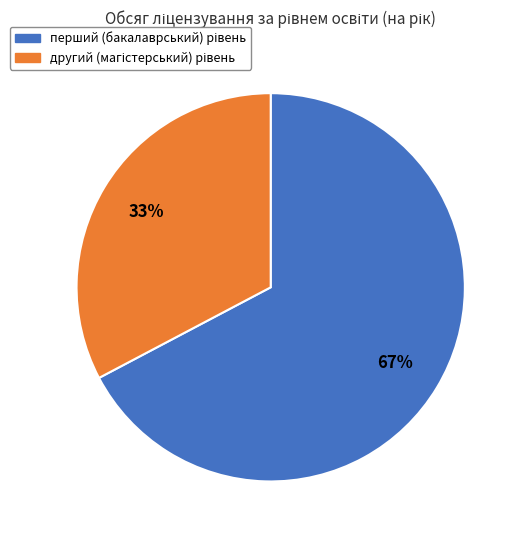

Does any single category account for the majority?

Yes